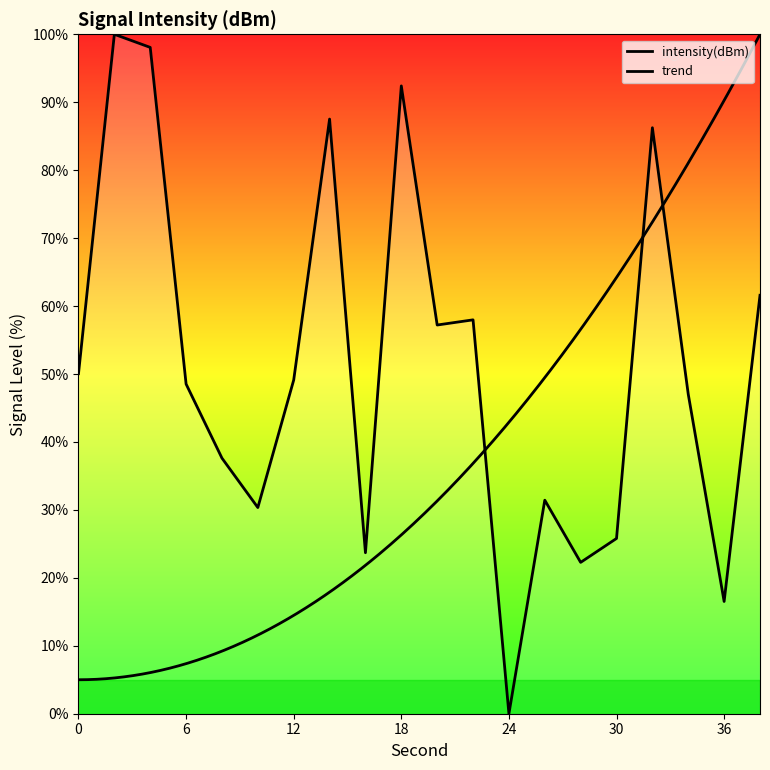

How many interior local peaks (higher than both neighbors) does the data have?

6